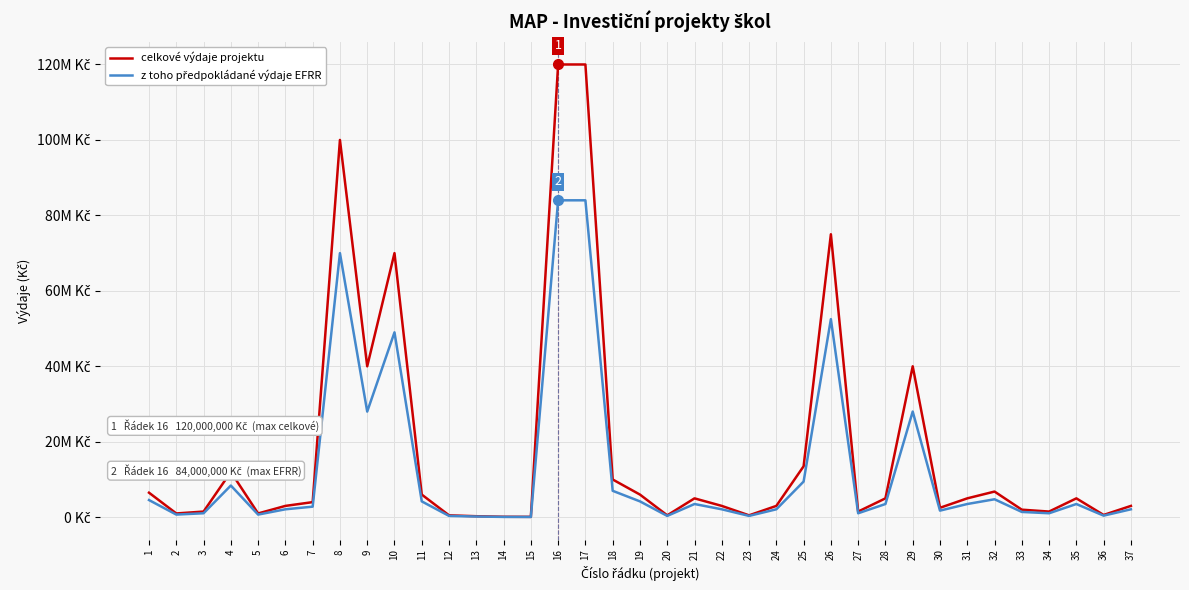

Reading right to left, extract all data points from this chart.

celkové výdaje projektu: 37=3000000	36=600000	35=5000000	34=1500000	33=2000000	32=6800000	31=5000000	30=2500000	29=40000000	28=5000000	27=1500000	26=75000000	25=13500000	24=3000000	23=500000	22=3000000	21=5000000	20=500000	19=6000000	18=10000000	17=120000000	16=120000000	15=100000	14=120000	13=266000	12=500000	11=6000000	10=70000000	9=40000000	8=100000000	7=4000000	6=3000000	5=1000000	4=12000000	3=1500000	2=1000000	1=6500000
z toho předpokládané výdaje EFRR: 37=2100000	36=420000	35=3500000	34=1050000	33=1400000	32=4760000	31=3500000	30=1750000	29=28000000	28=3500000	27=1050000	26=52500000	25=9450000	24=2100000	23=350000	22=2100000	21=3500000	20=350000	19=4200000	18=7000000	17=84000000	16=84000000	15=70000	14=84000	13=186200	12=350000	11=4200000	10=49000000	9=28000000	8=70000000	7=2800000	6=2100000	5=700000	4=8400000	3=1050000	2=700000	1=4550000